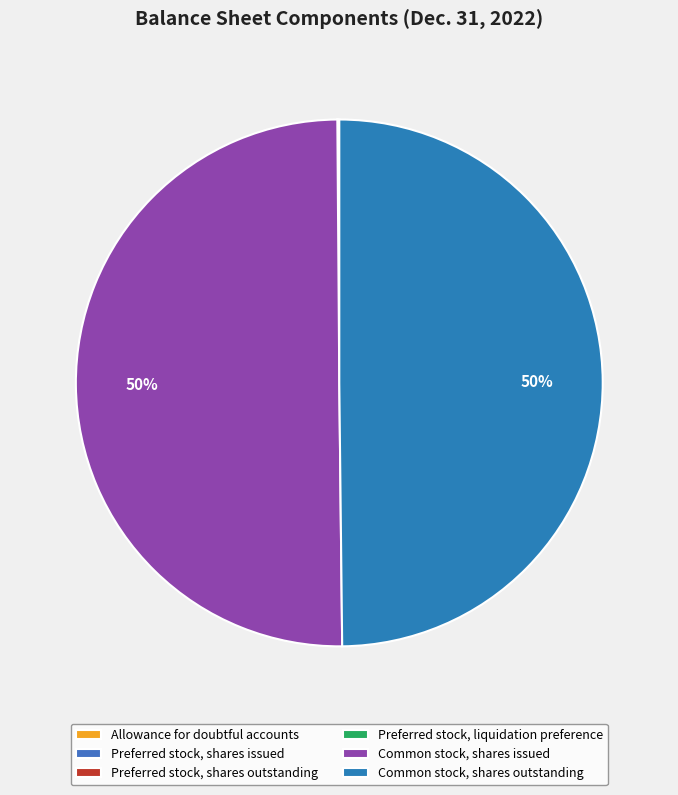

Does any single category account for the majority?

Yes